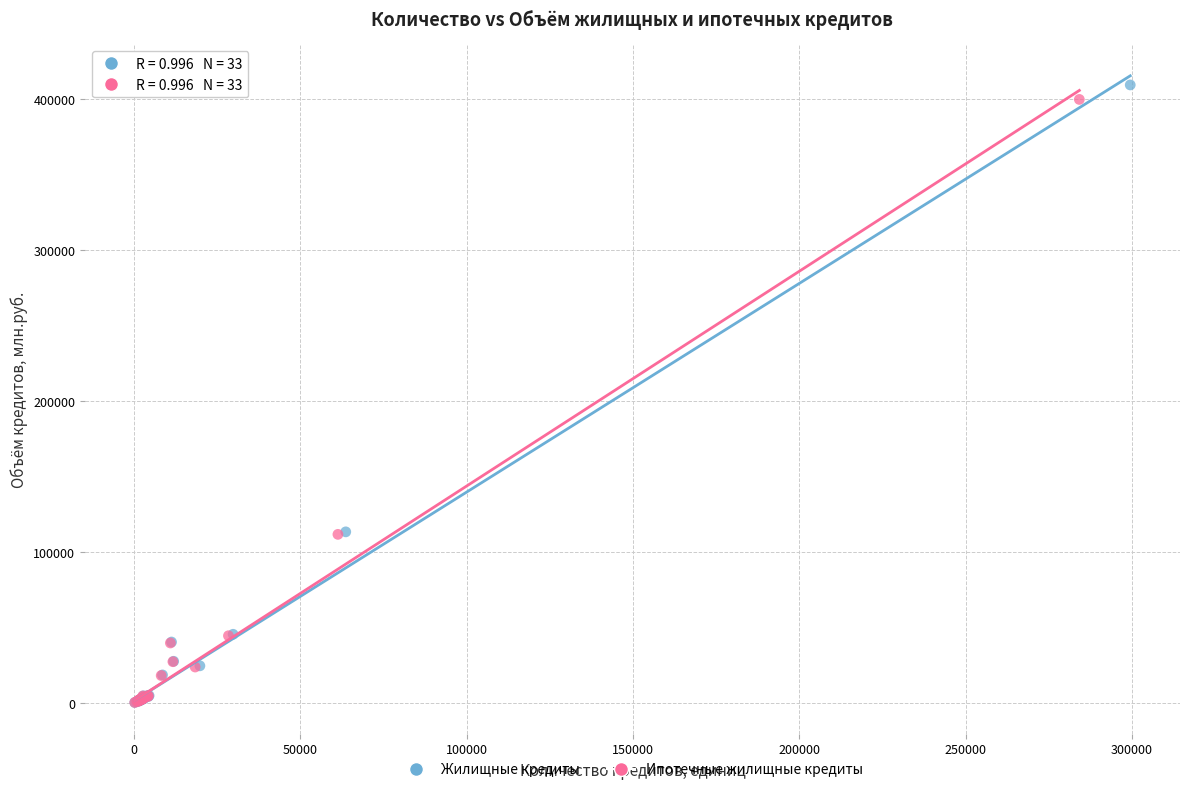

Which series has the largest Y range (max minus min)?

Жилищные кредиты